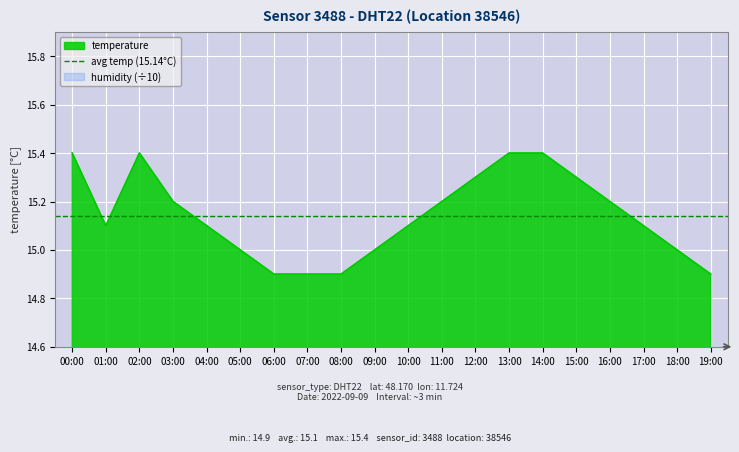

What is the minimum value shown in the chart?

14.9